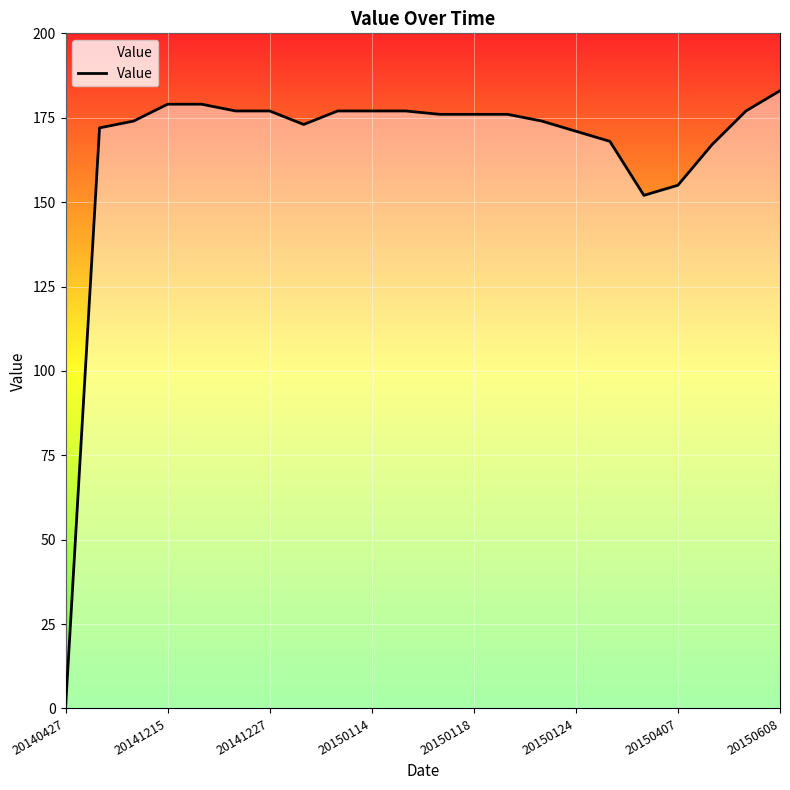

How many positive values are there?

21